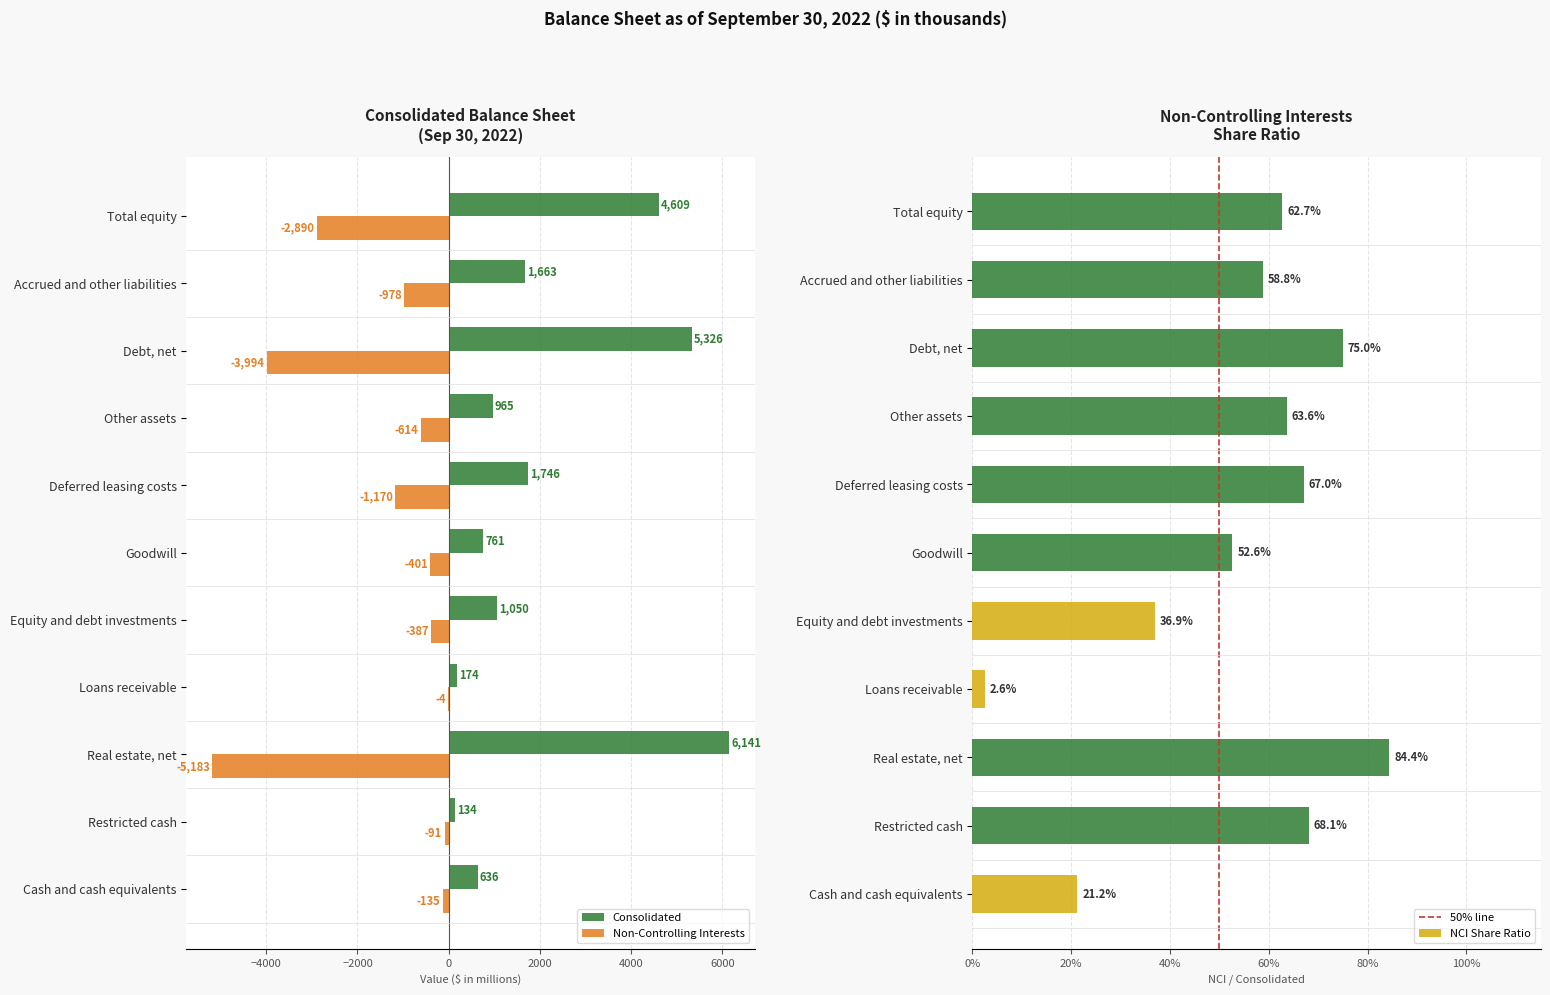

Which category has the lowest value in the Consolidated series?

Restricted cash